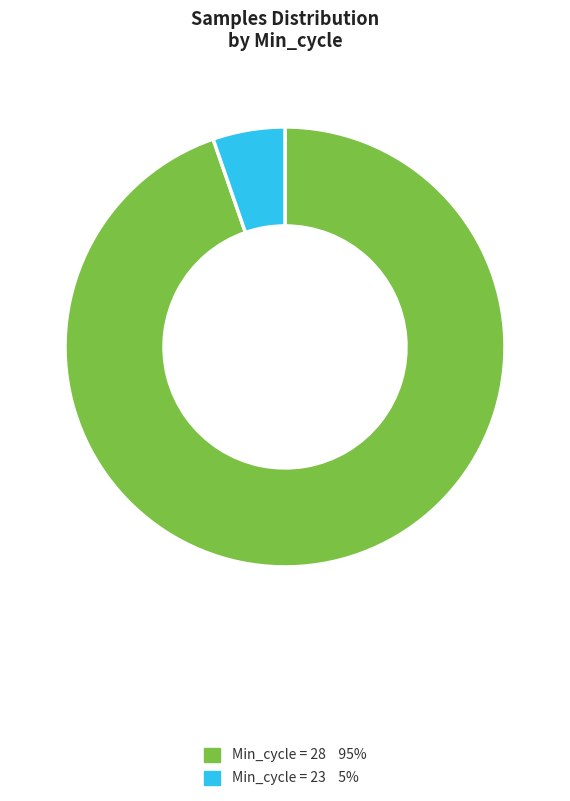

Does any single category account for the majority?

Yes